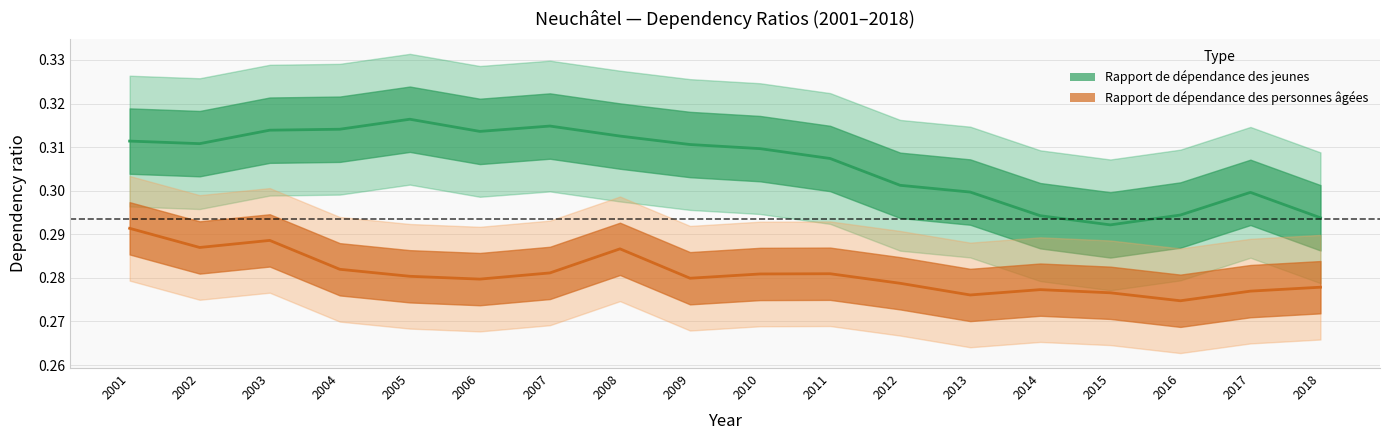

What is the total value across all series at 2013?

0.6